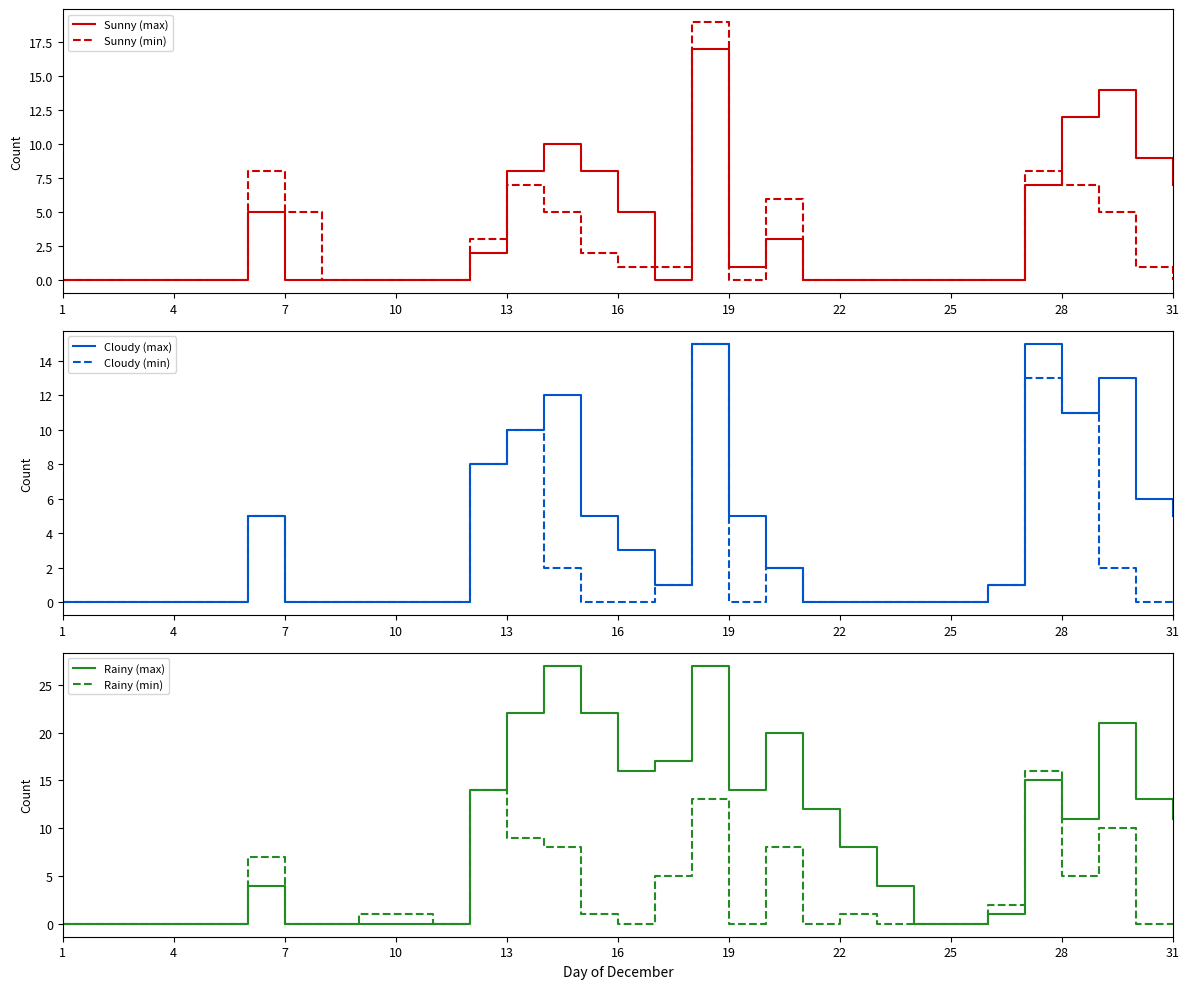

Is it true that Sunny (max) equals 0 at 10?

True